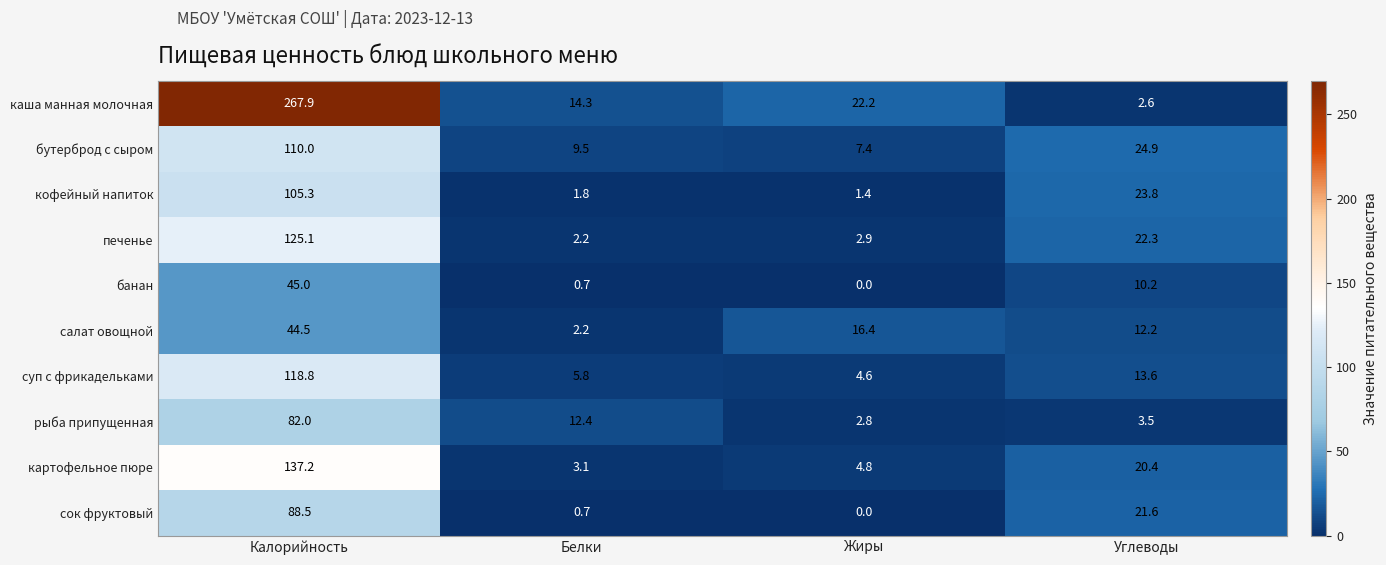

List the series in order of their peak value, lowest first.

салат овощной, банан, рыба припущенная, сок фруктовый, кофейный напиток, бутерброд с сыром, суп с фрикадельками, печенье, картофельное пюре, каша манная молочная